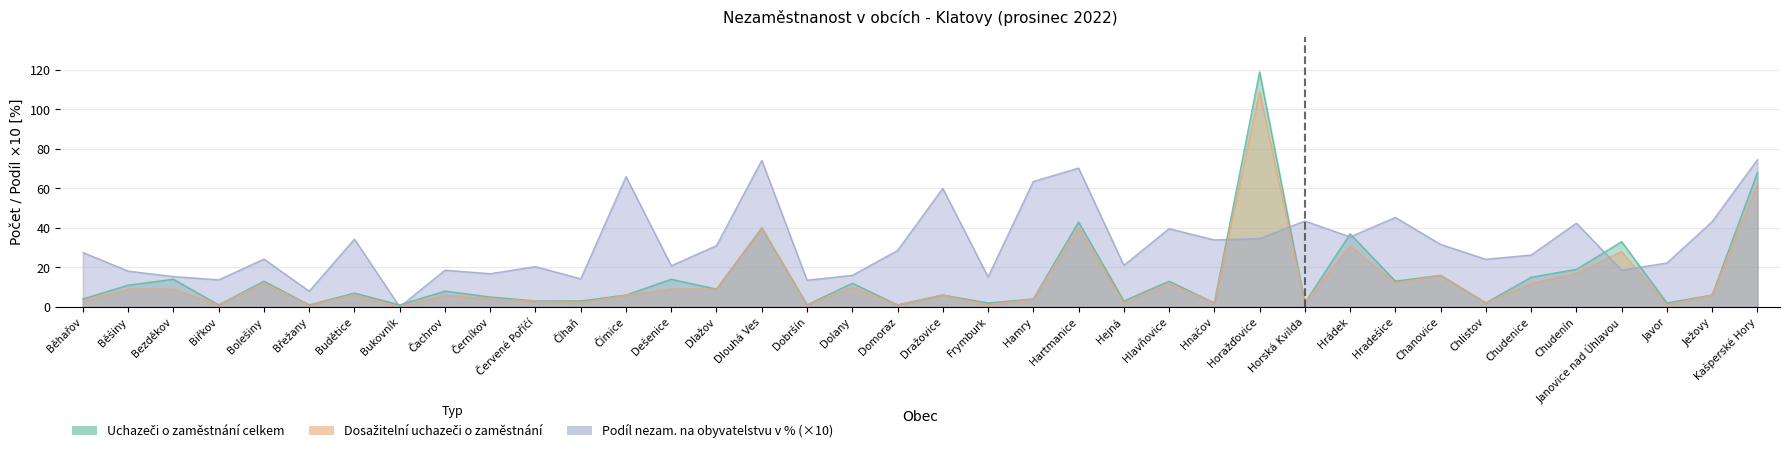

List the labels in order of Podíl nezam. na obyvatelstvu v % value, largest first.

Kašperské Hory, Dlouhá Ves, Hartmanice, Čímice, Hamry, Dražovice, Hradešice, Horská Kvilda, Ježovy, Chudenín, Hlavňovice, Hrádek, Horažďovice, Budětice, Hnačov, Chanovice, Dlažov, Domoraz, Běhařov, Chudenice, Bolešiny, Chlistov, Javor, Hejná, Dešenice, Červené Poříčí, Janovice nad Úhlavou, Čachrov, Běšiny, Černíkov, Dolany, Bezděkov, Frymburk, Číhaň, Biřkov, Dobršín, Břežany, Bukovník